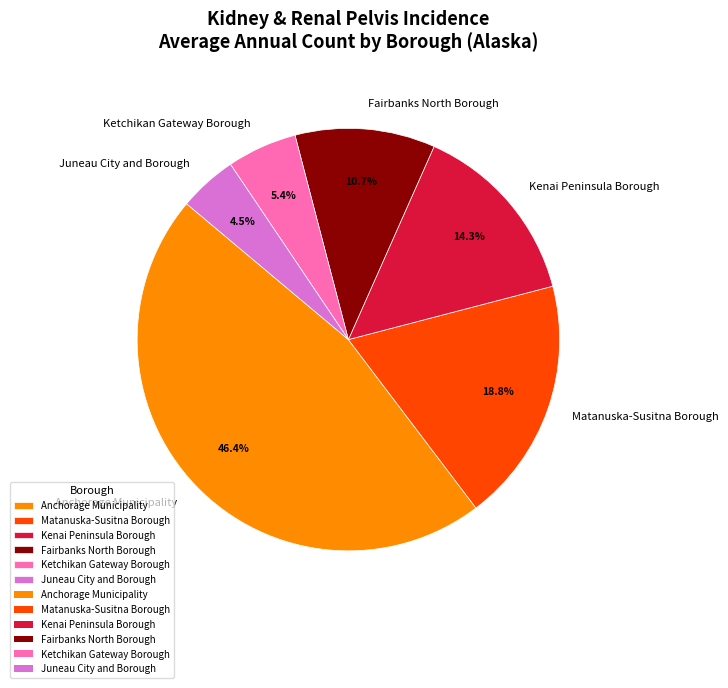

What percentage is the Matanuska-Susitna Borough slice, to the nearest percent?

19%